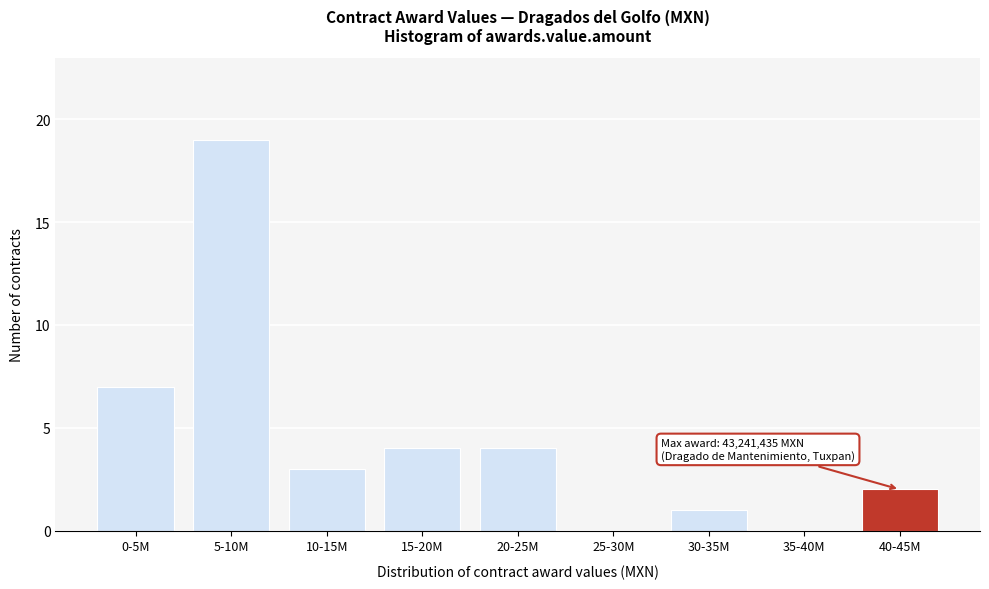

Reading left to right, transcribe all the data shown in this chart.

0-5M=7	5-10M=19	10-15M=3	15-20M=4	20-25M=4	25-30M=0	30-35M=1	35-40M=0	40-45M=2